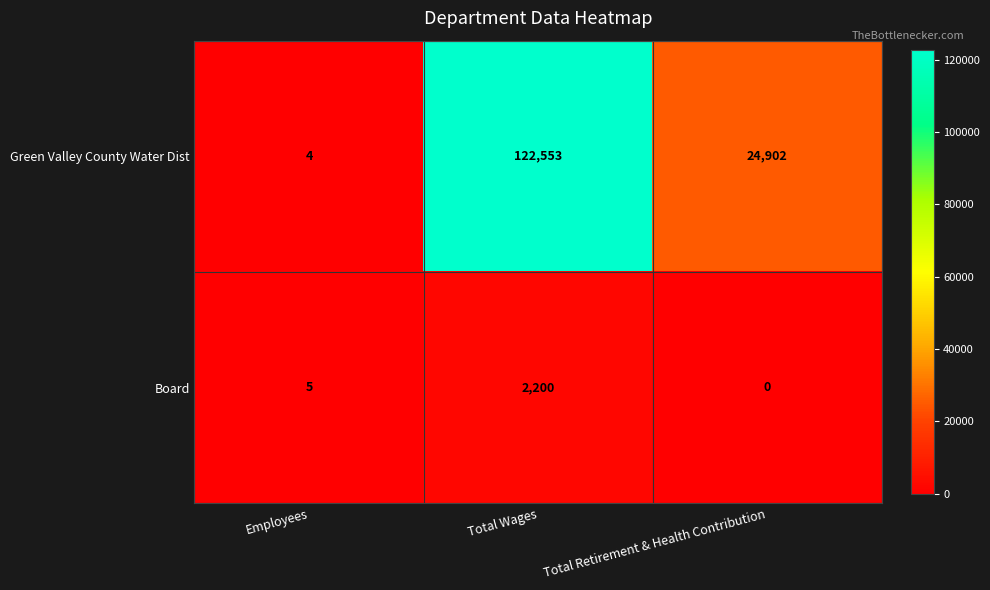

What is the sum of the Green Valley County Water Dist values at Total Retirement & Health Contribution and Employees?

24906